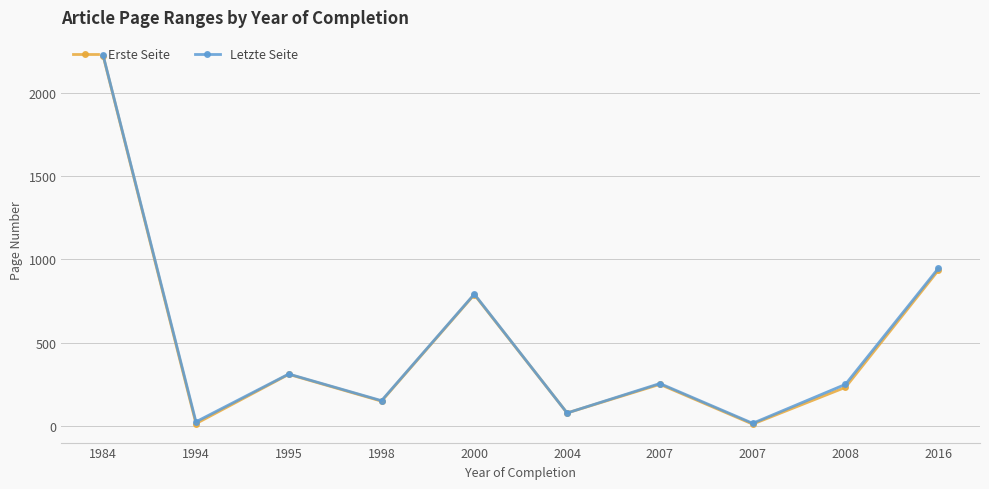

The Letzte Seite series shows 15 at 2007. True or false?

True